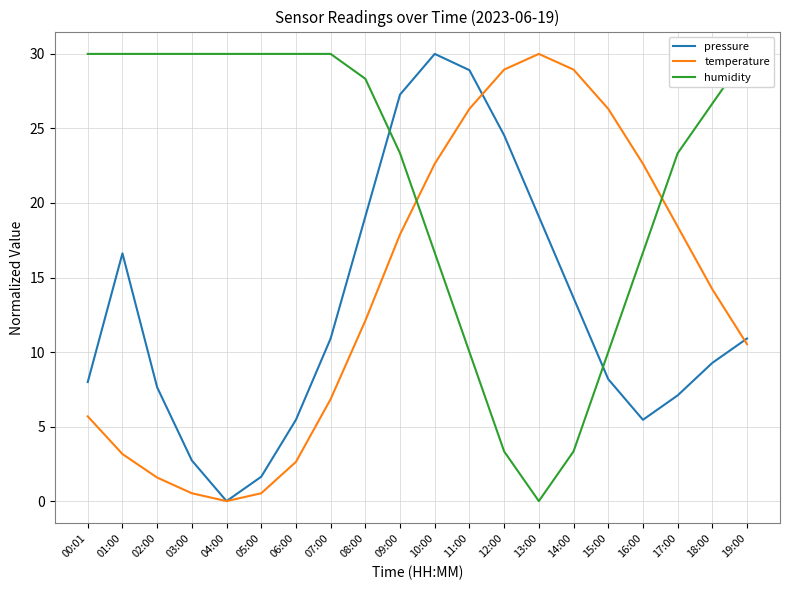

Between 06:00 and 19:00, which series saw the biggest shift?

temperature